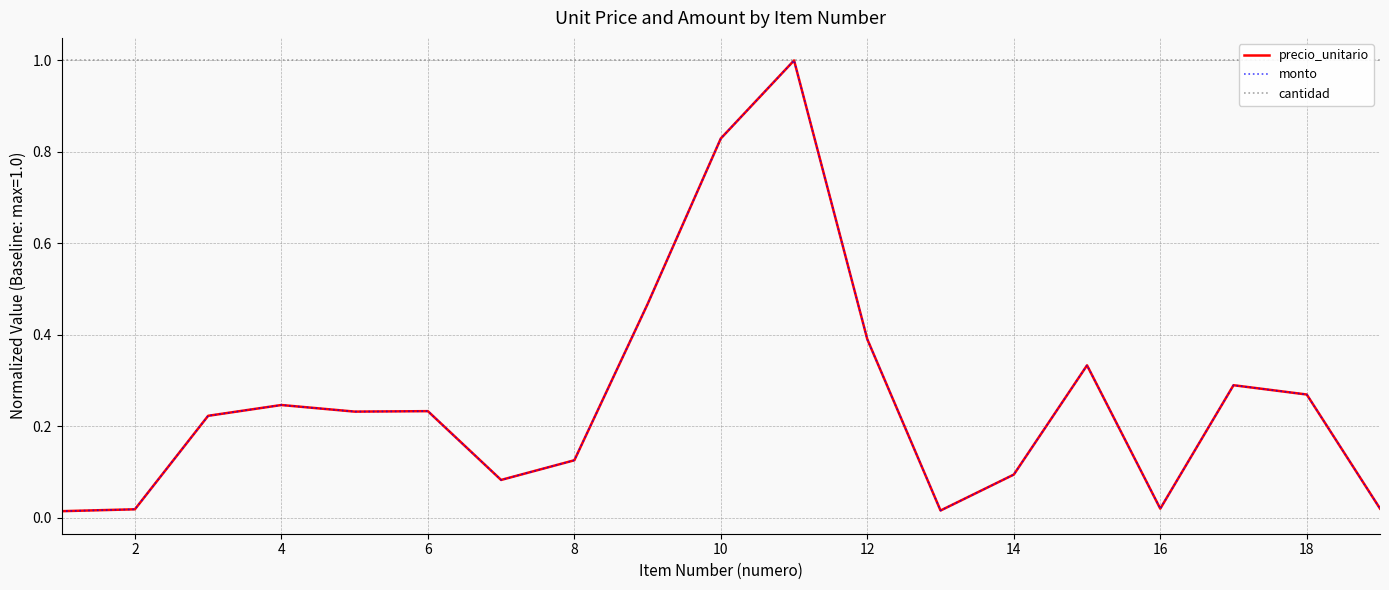

What is the sum of all cantidad values?

19.0